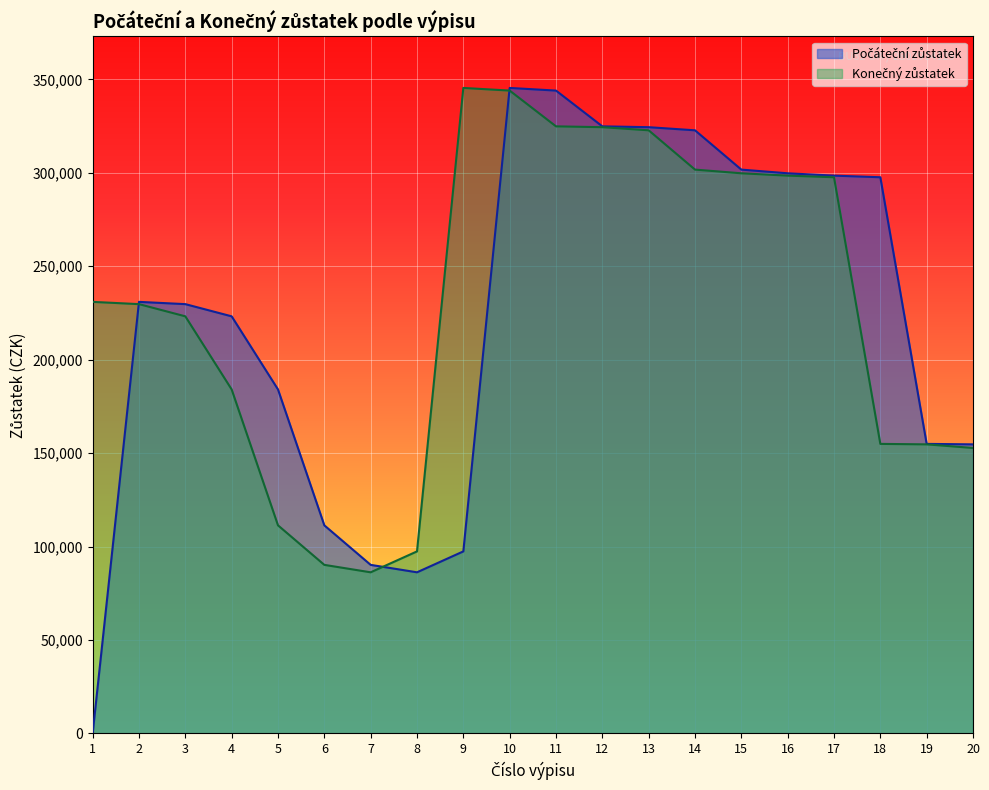

Where is Konečný zůstatek nearest to the value 215804?

3